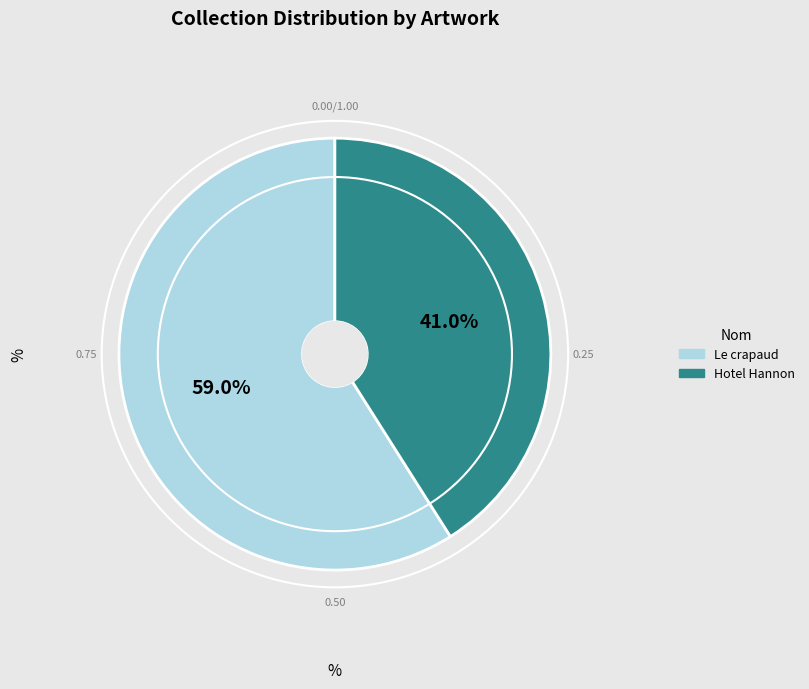

Which slice is the smallest?

Hotel Hannon